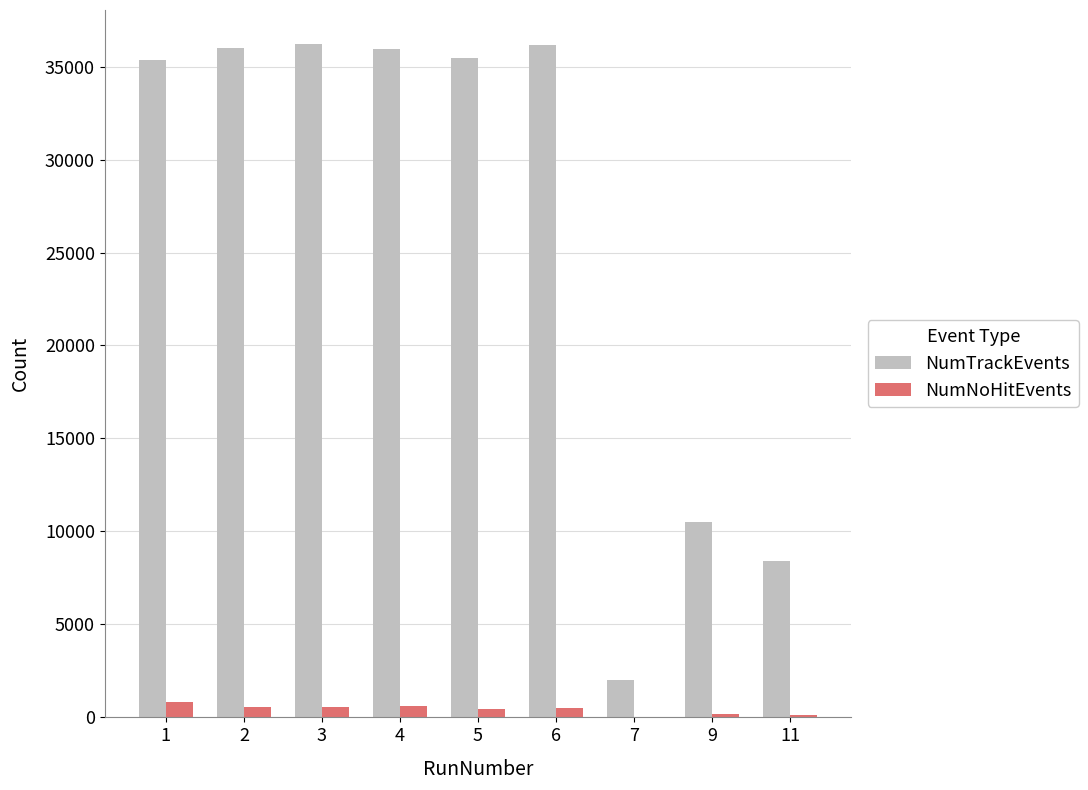

What is the sum of all NumNoHitEvents values?

3825